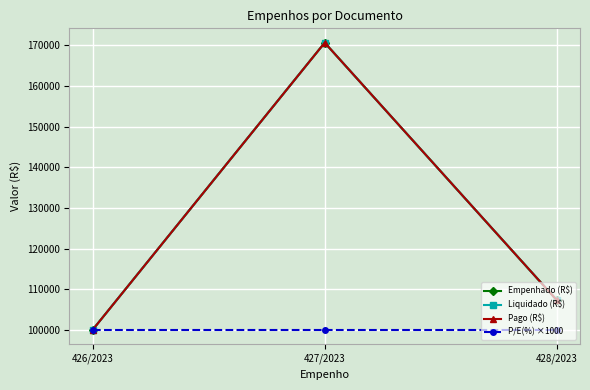

How many lines are shown in the chart?

4